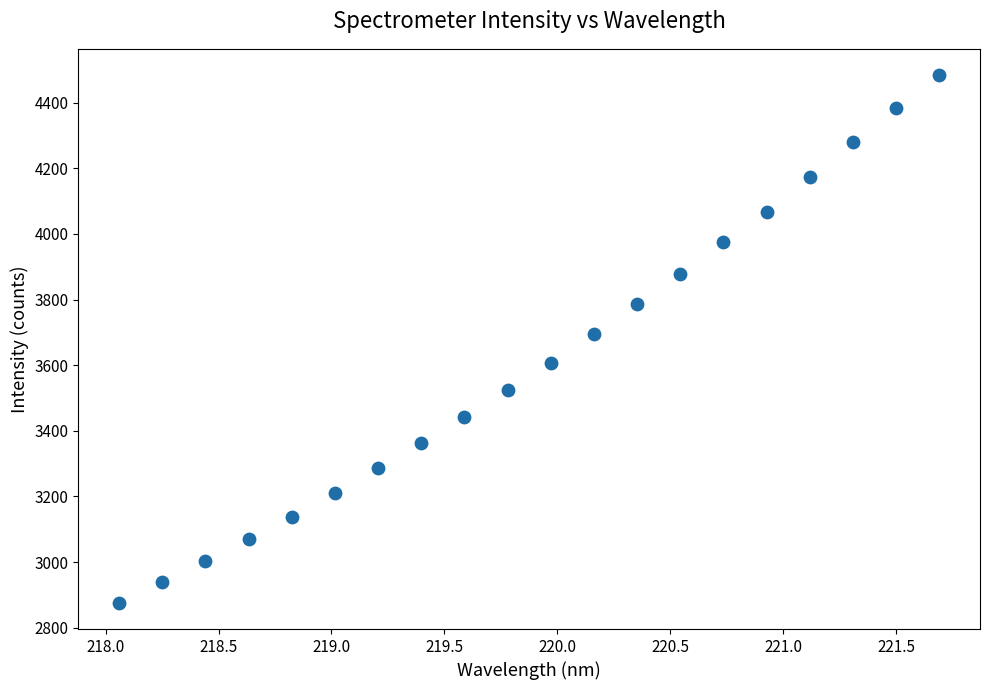

What is the range of Y values (max minus min)?

1607.5